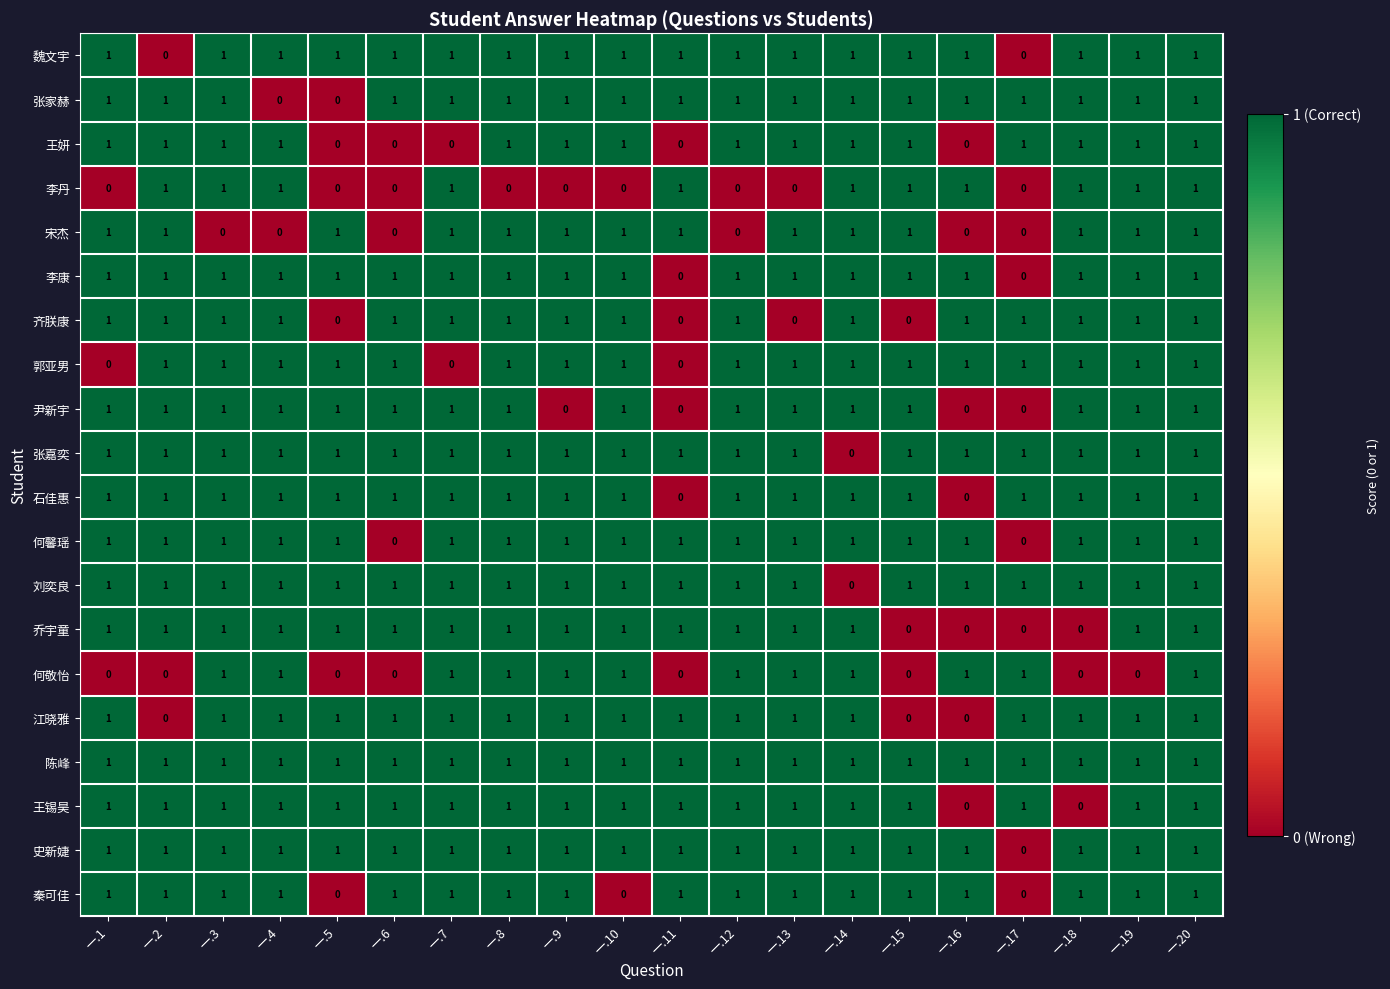

What is the sum of all 李康 values?

18